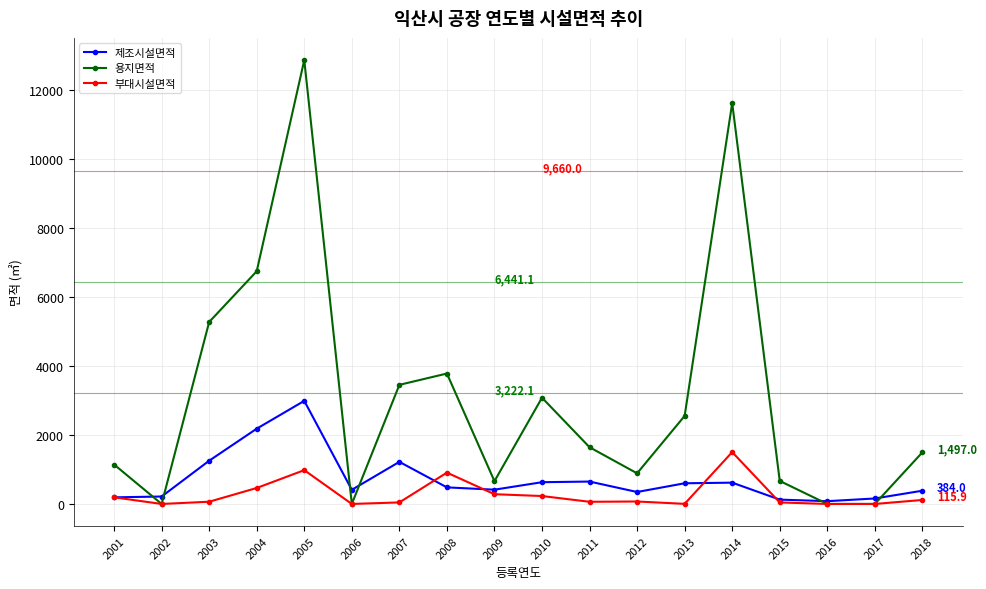

What is the difference between the 제조시설면적 values at 2016 and 2004?

2103.3